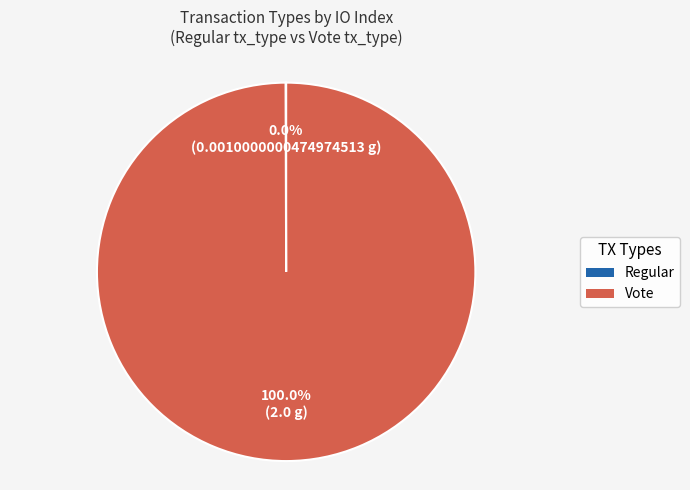

Does any single category account for the majority?

Yes